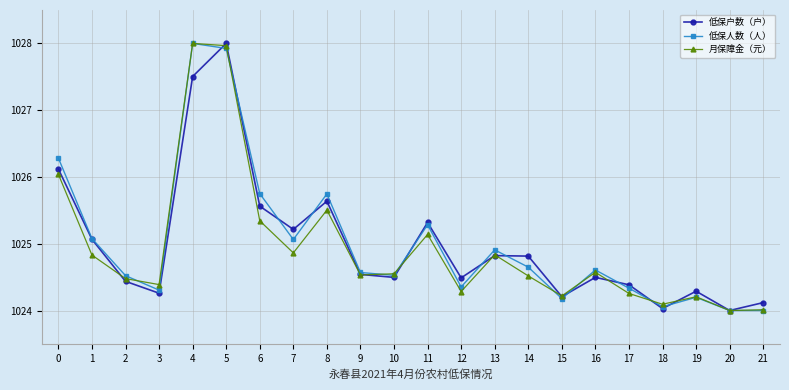

Is it true that 月保障金（元） equals 369.4 at 16?

False